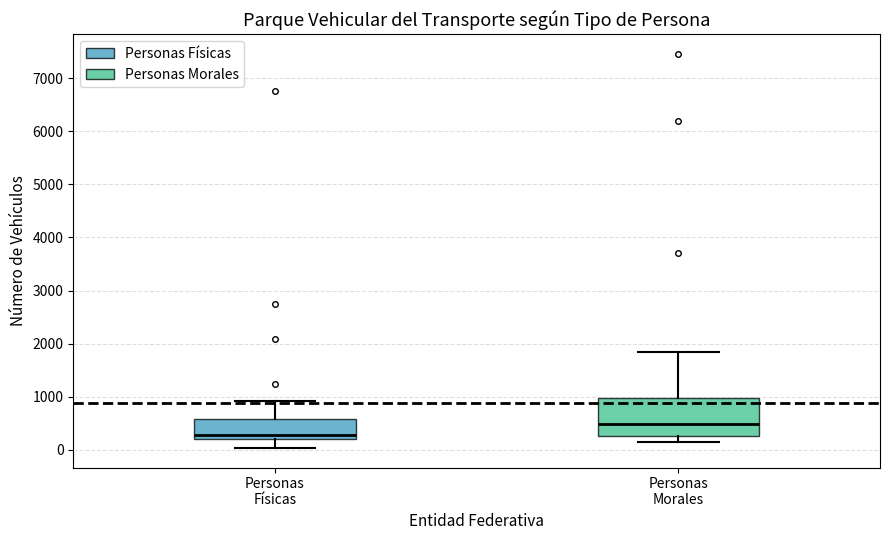

Reading left to right, transcribe this box plot: for each box, give where its median line is, the range the box spans, and where its two whiskers end, as read against the y-axis. The values are not printed on the chart, so give them approximately, as read against the axis.

Personas Físicas: median 300, box 200 to 600, whiskers 0 to 900
Personas Morales: median 500, box 300 to 1000, whiskers 200 to 1800